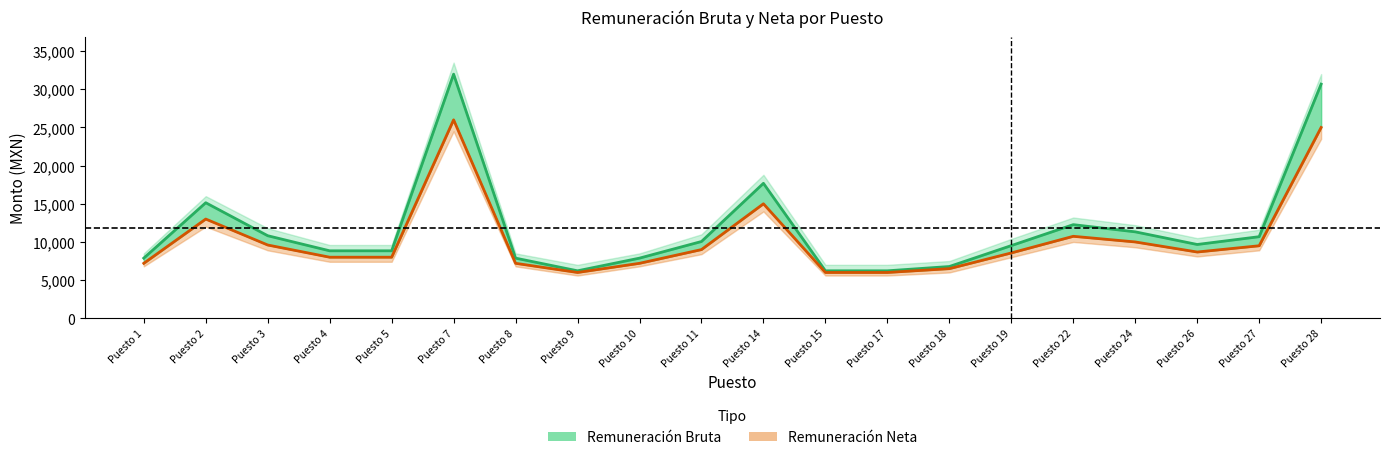

Is this an area chart (filled region under the line)?

No